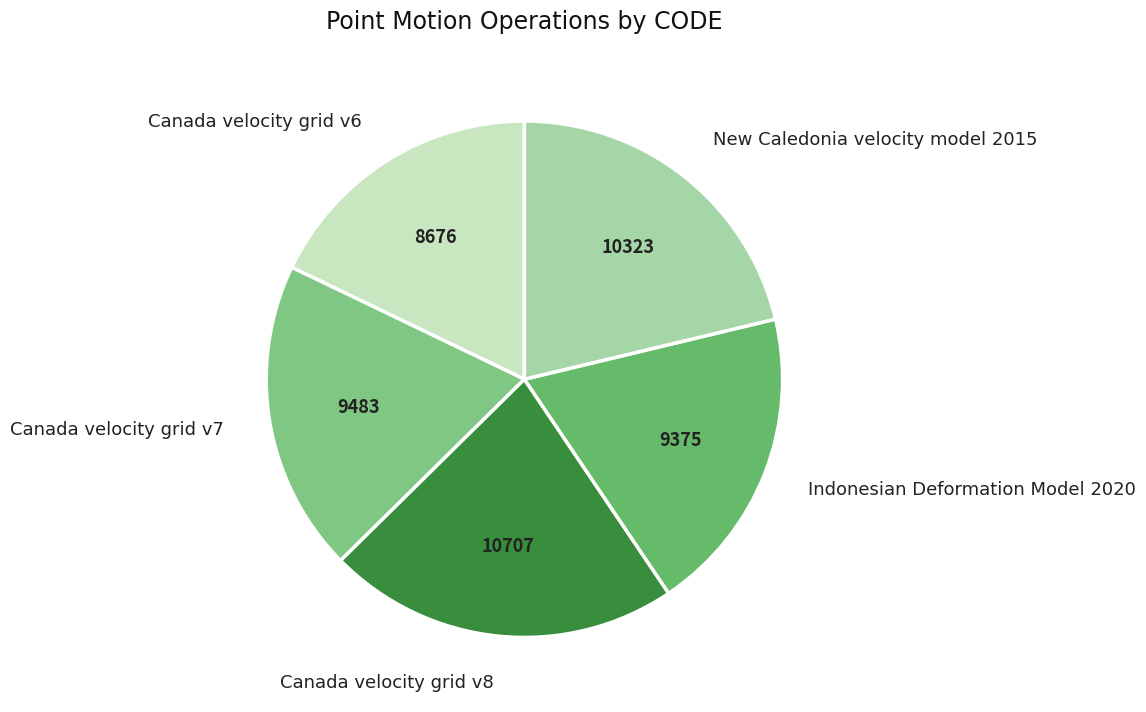

Do New Caledonia velocity model 2015 and Canada velocity grid v8 together represent more than half of the pie?

No